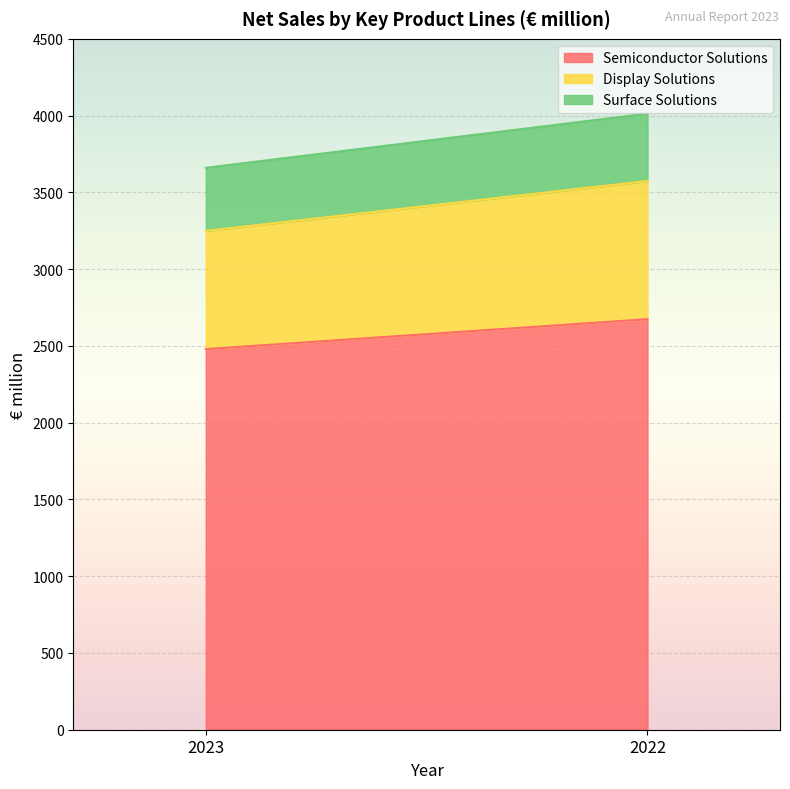

Which category has the lowest value in the Surface Solutions series?

2023